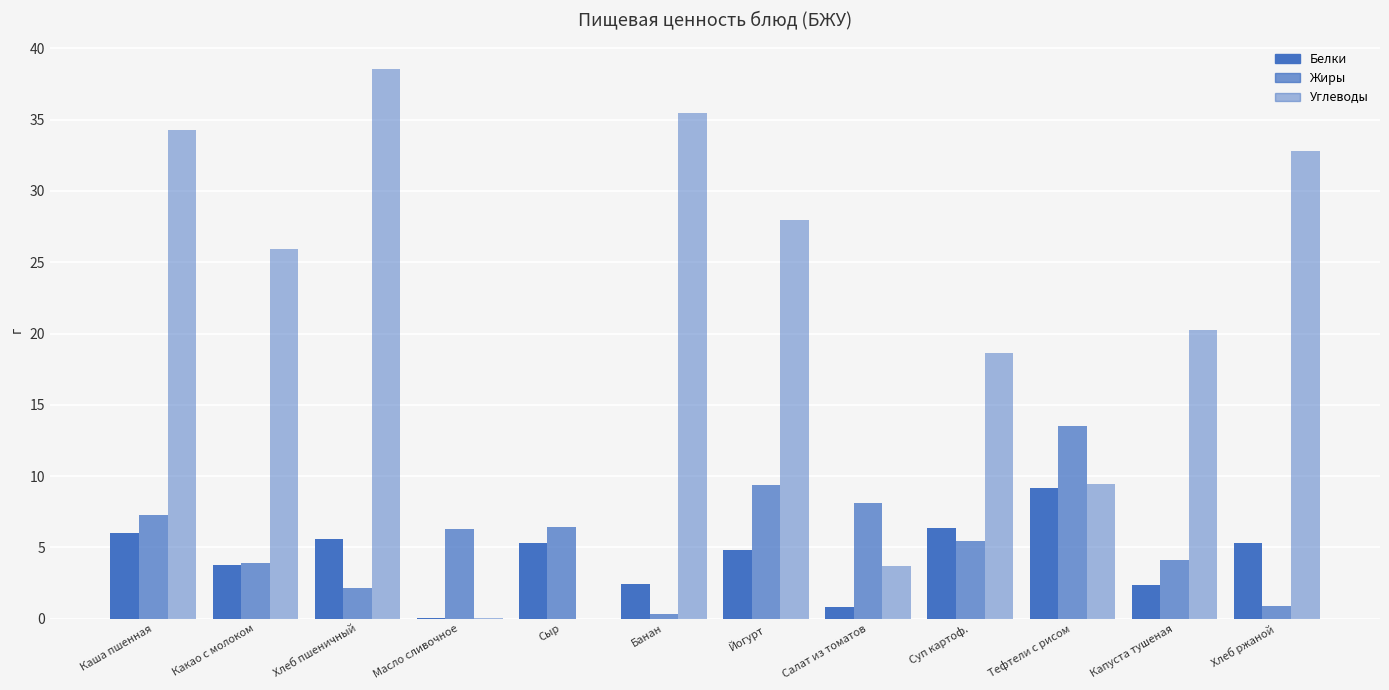

How many data points does each series have?

12